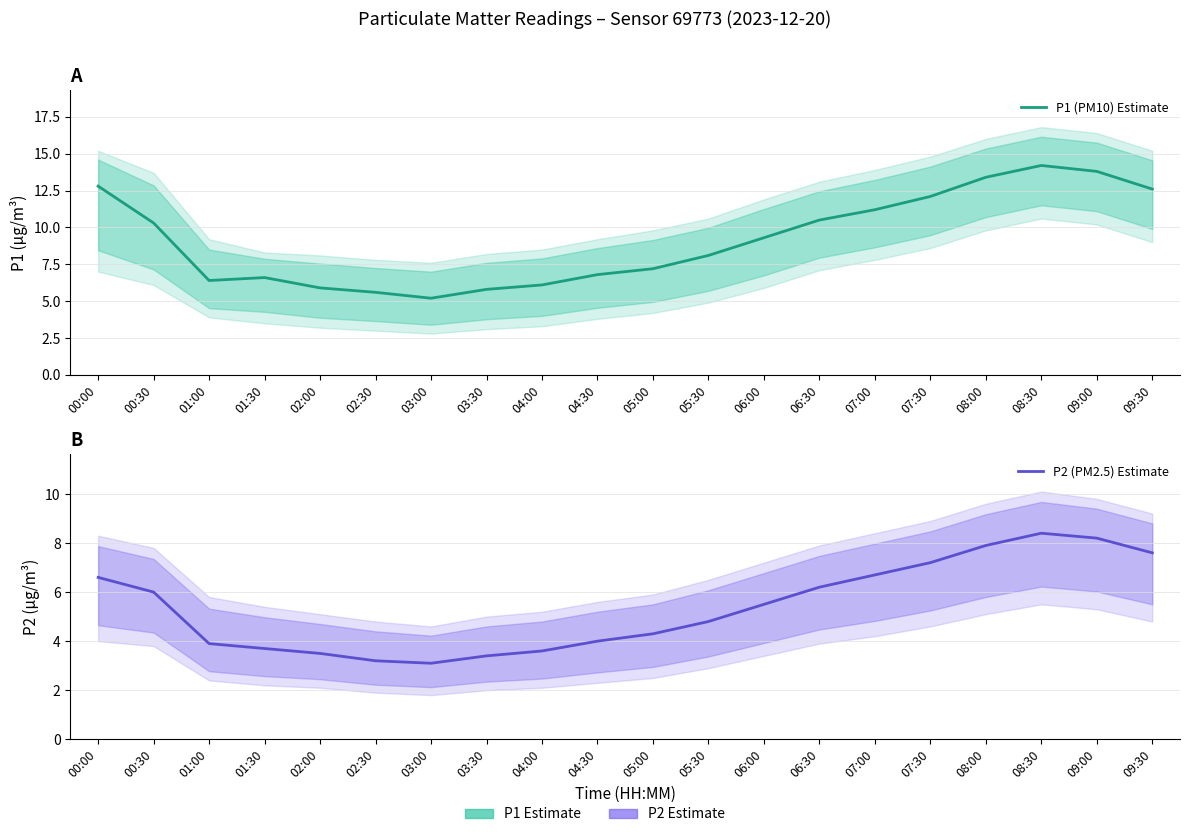

What is the maximum value shown in the chart?

14.2